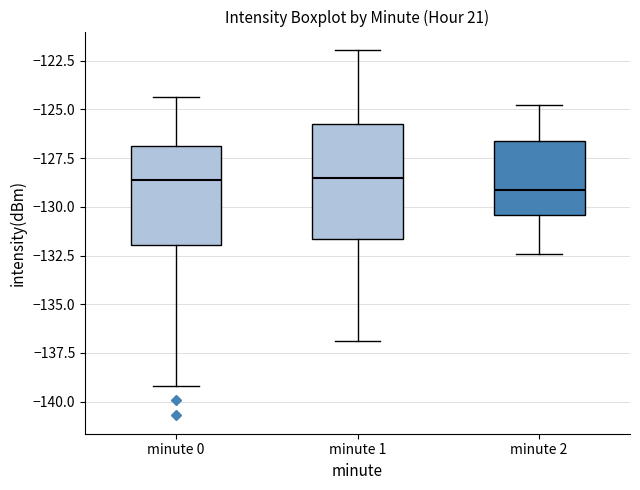

Reading left to right, read every box against the y-axis: the position of its median line, the range the box covers, and the ends of its whiskers. The values are not printed on the chart, so give them approximately, as read against the axis.

minute 0: median -128.5, box -132.0 to -127.0, whiskers -139.0 to -124.5
minute 1: median -128.5, box -131.5 to -126.0, whiskers -137.0 to -122.0
minute 2: median -129.0, box -130.5 to -126.5, whiskers -132.5 to -125.0